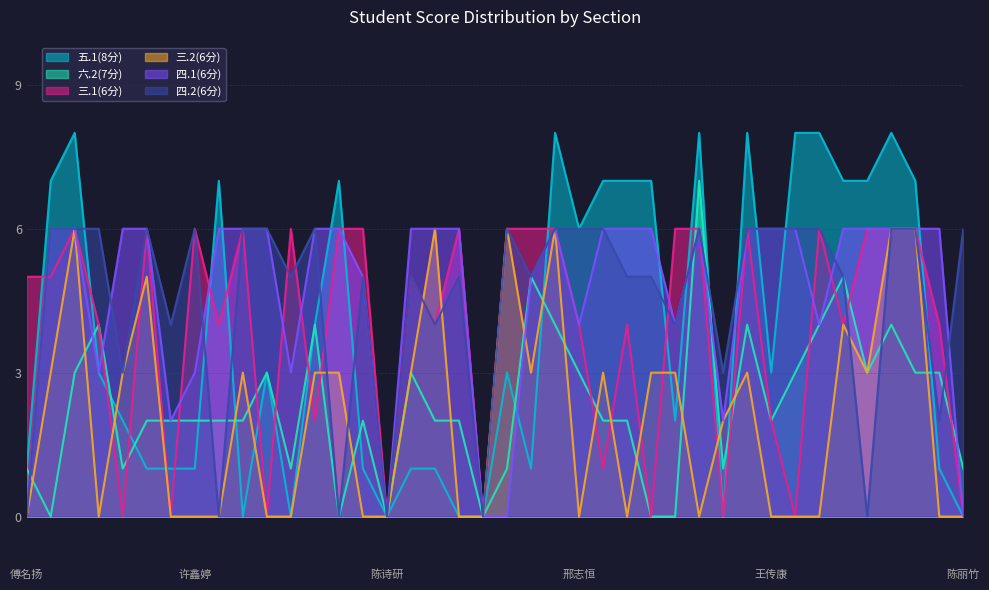

Does the chart have visible grid lines?

Yes